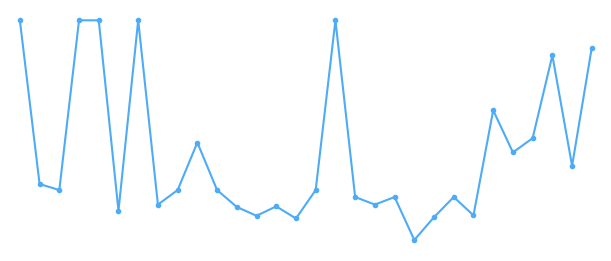

Does the chart have visible grid lines?

No